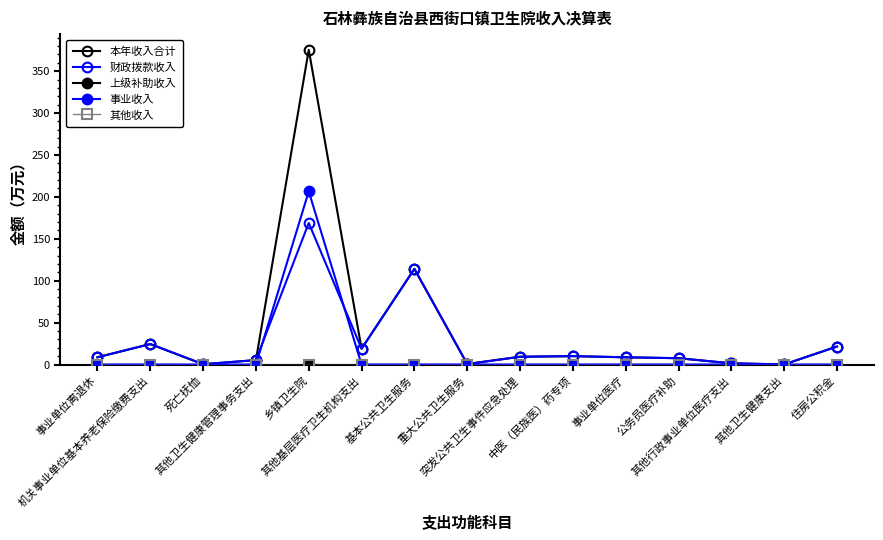

Does the chart have visible grid lines?

No